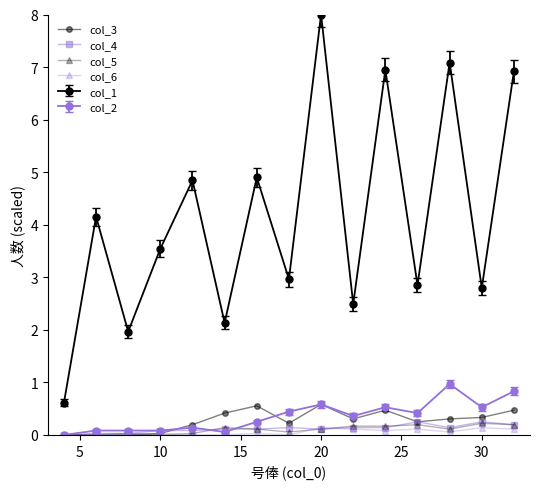

Does the chart have visible grid lines?

No